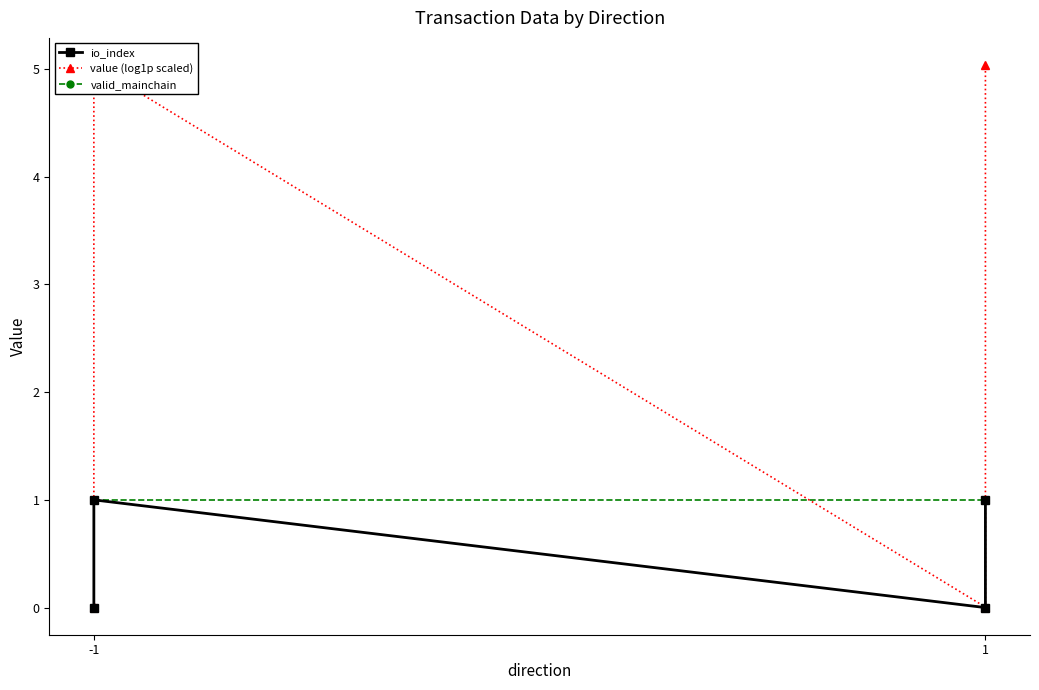

What is the sum of all valid_mainchain values?

4.0